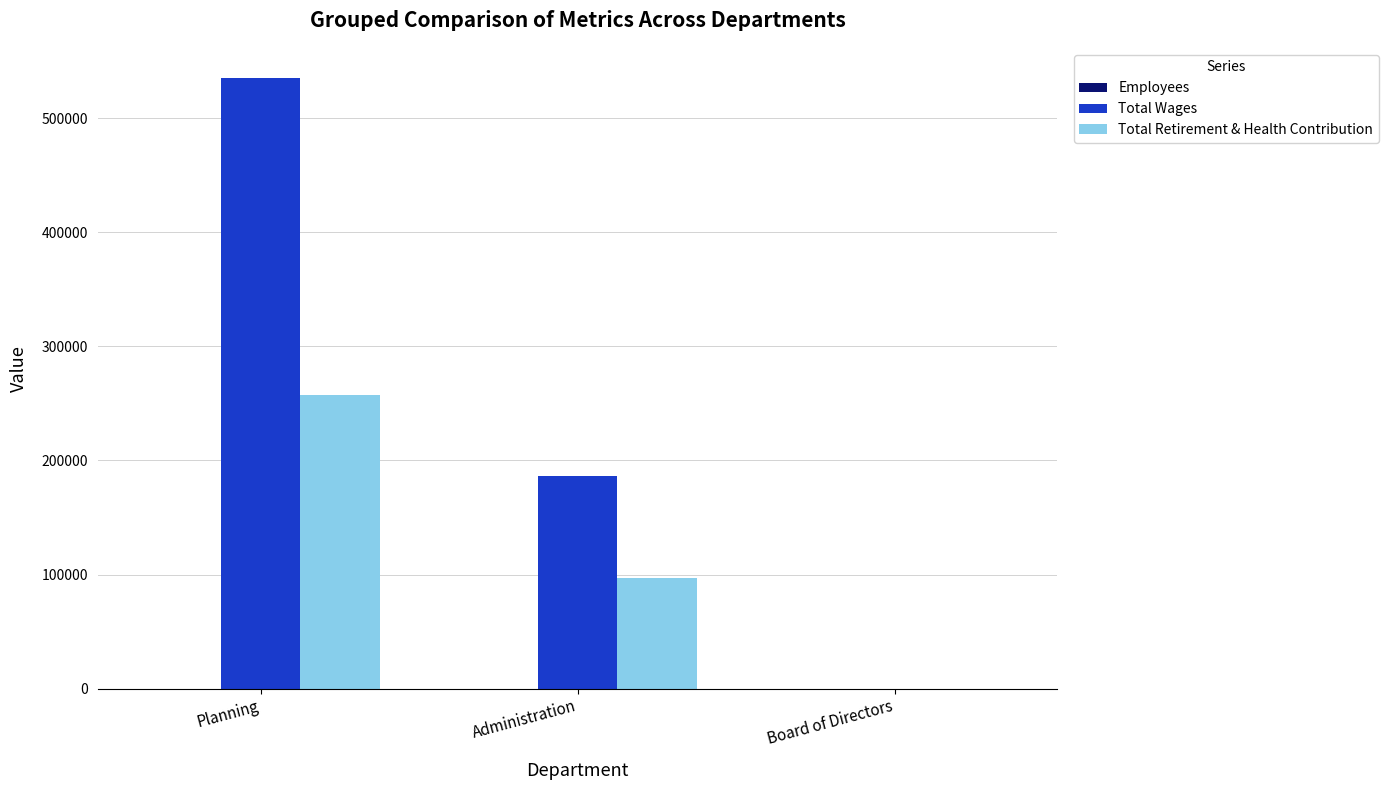

At which label is Total Wages closest to 267489?

Administration